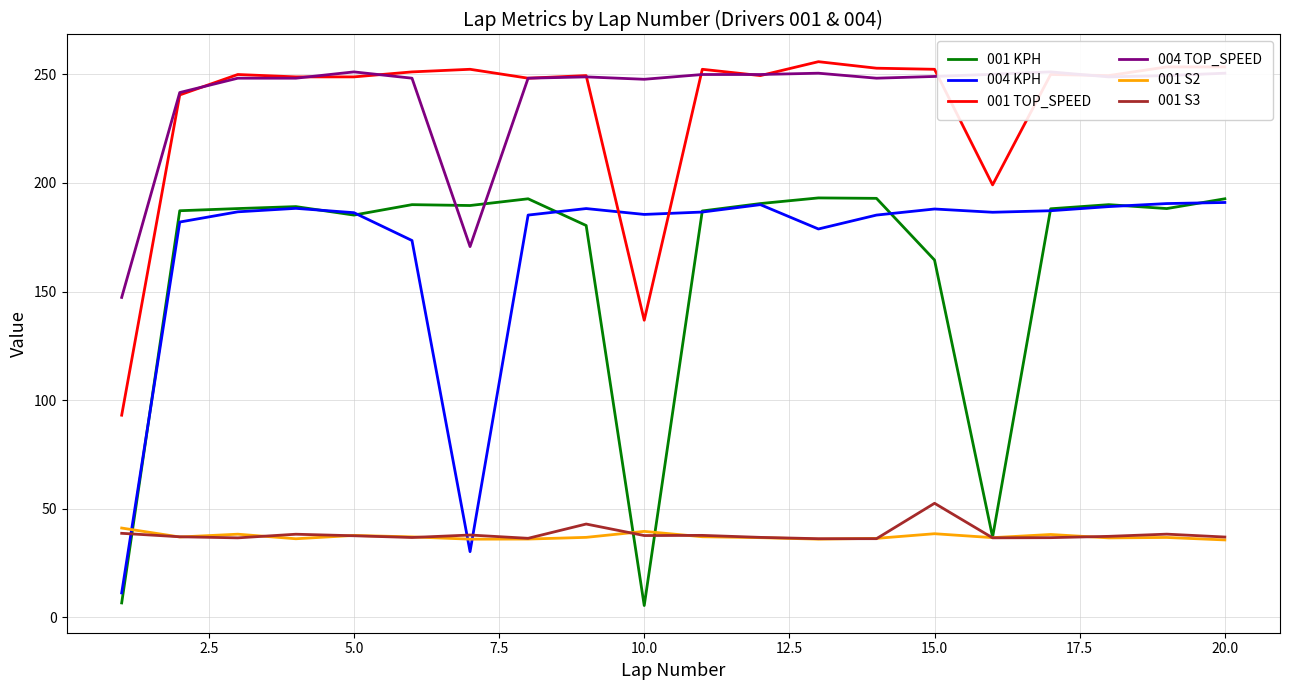

True or false: 001 TOP_SPEED and 001 S3 intersect in this chart.

False